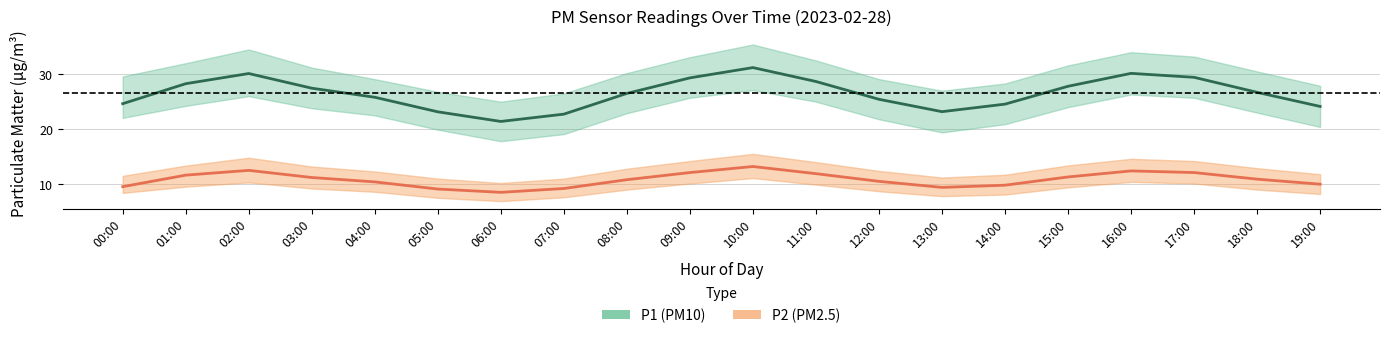

Is it true that P1 (PM10) equals 31.7 at 19:00?

False